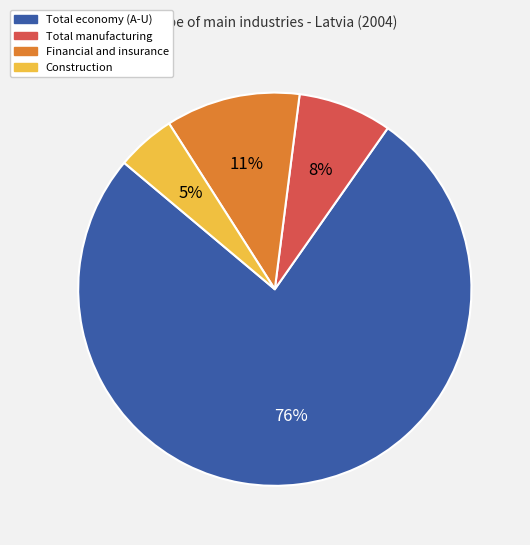

Is there any slice that represents more than half of the pie?

Yes